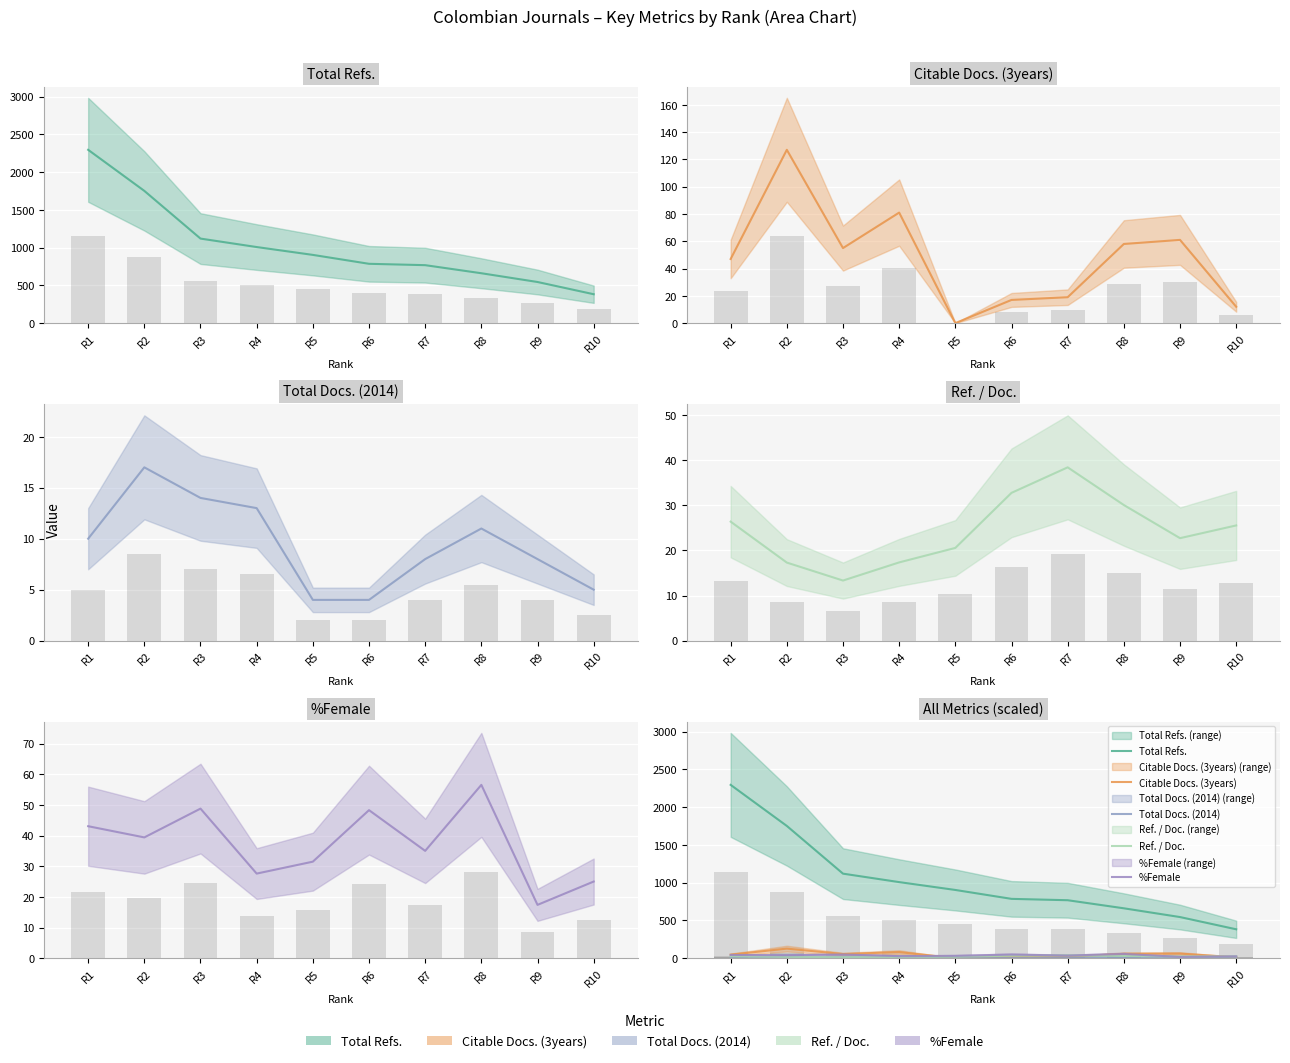

What is the approximate value of Citable Docs. (3years) at R3?

55.0